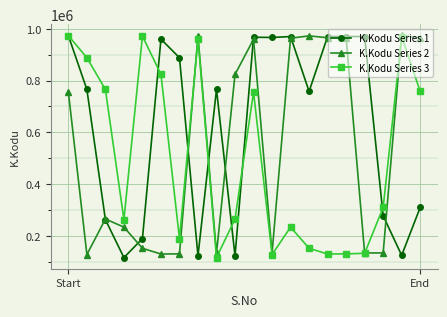

What is the difference between the maximum and minimum values in the K.Kodu Series 3 series?

856657